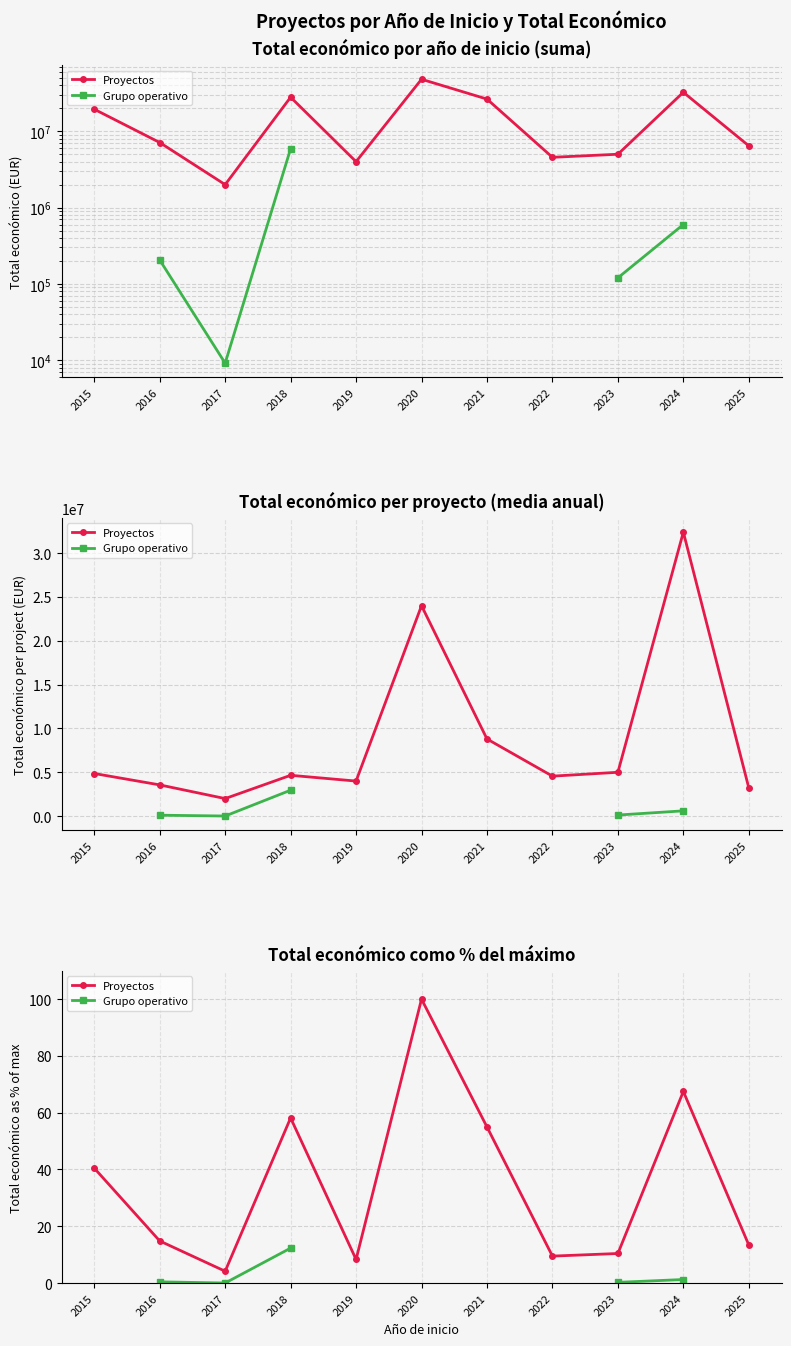

Where is the first local maximum for Proyectos?

2018